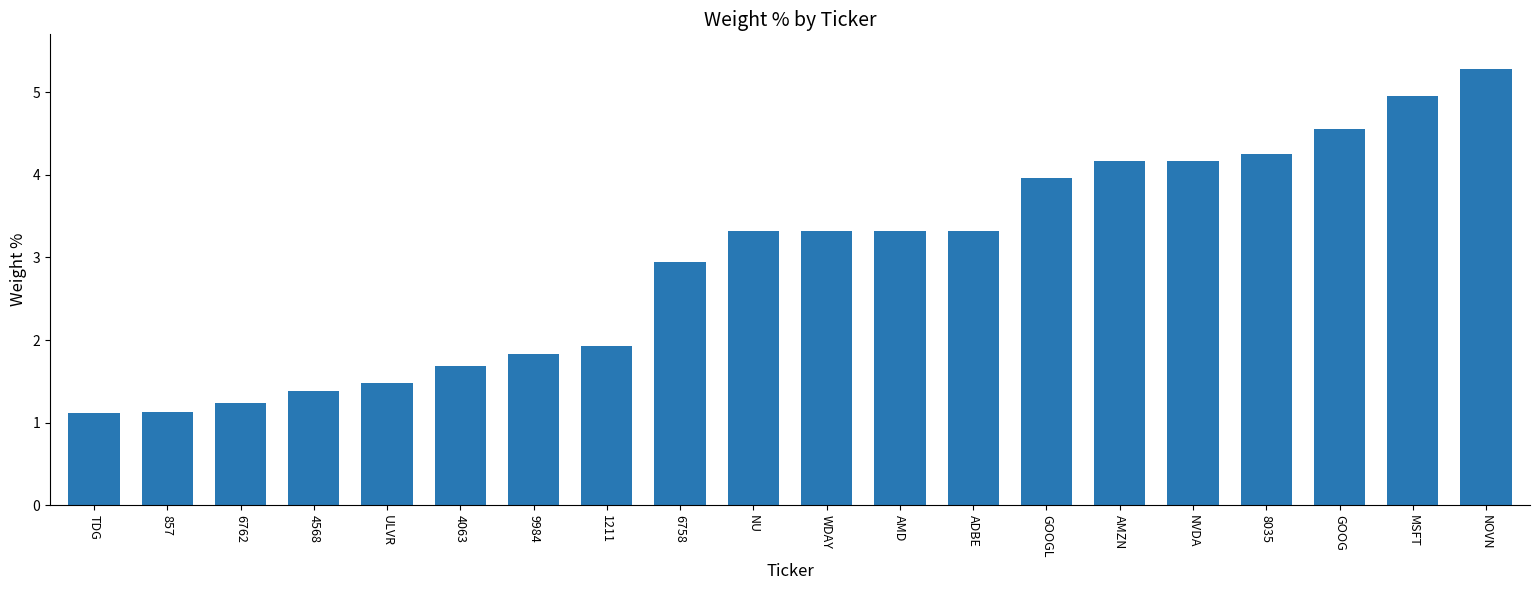

Where is the data nearest to the value 3?

6758